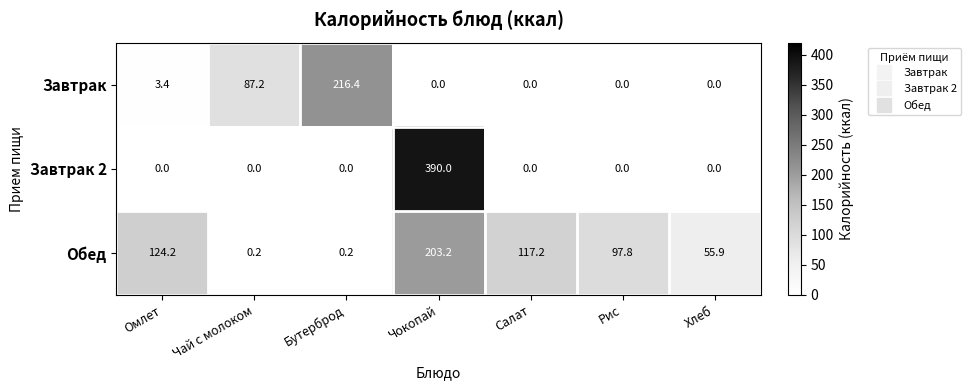

At which label is Завтрак closest to 108?

Чай с молоком